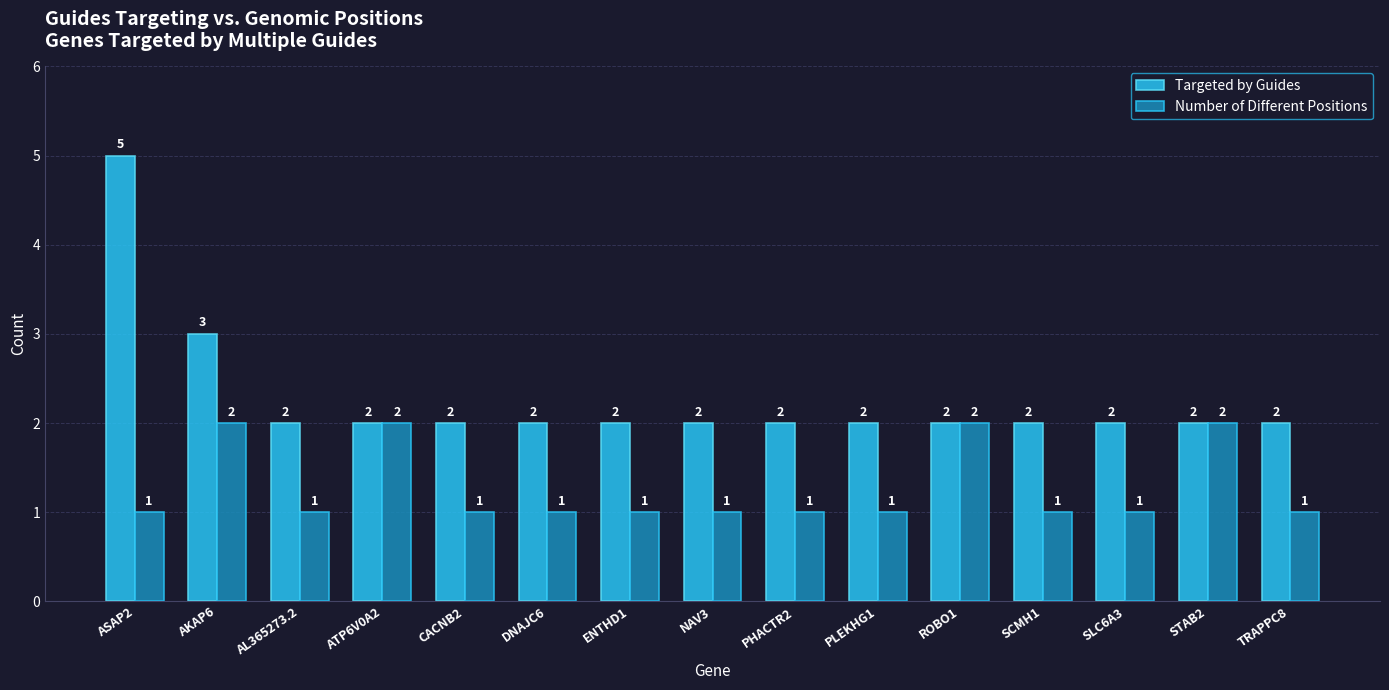

The Number of Different Positions series shows 0 at SLC6A3. True or false?

False